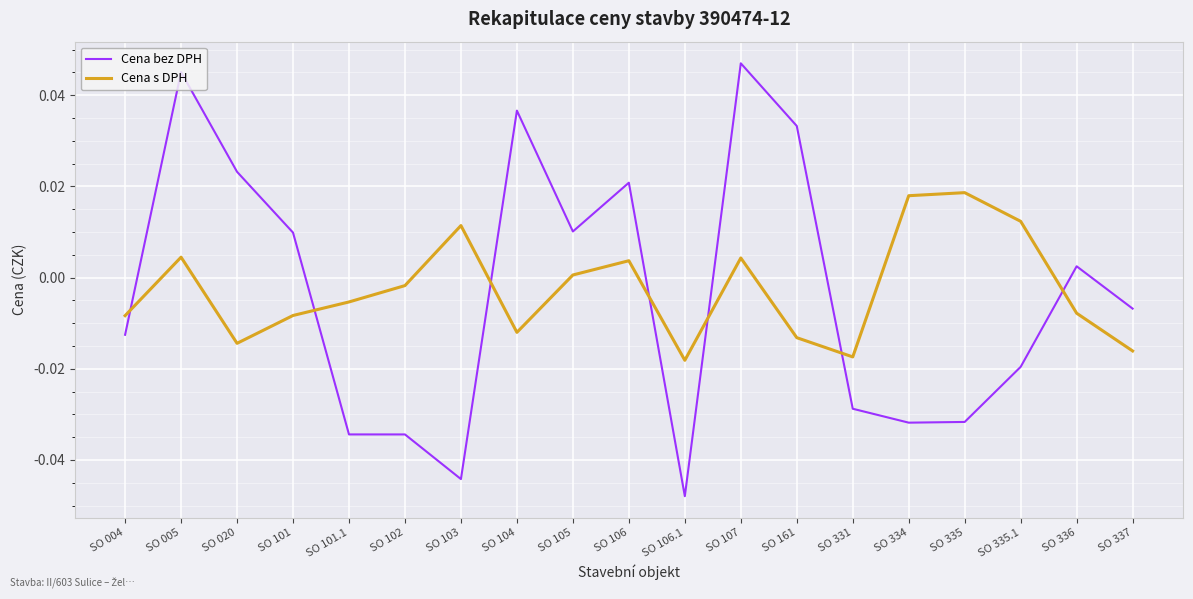

True or false: Cena bez DPH has a value of -0.0 at SO 004.

True